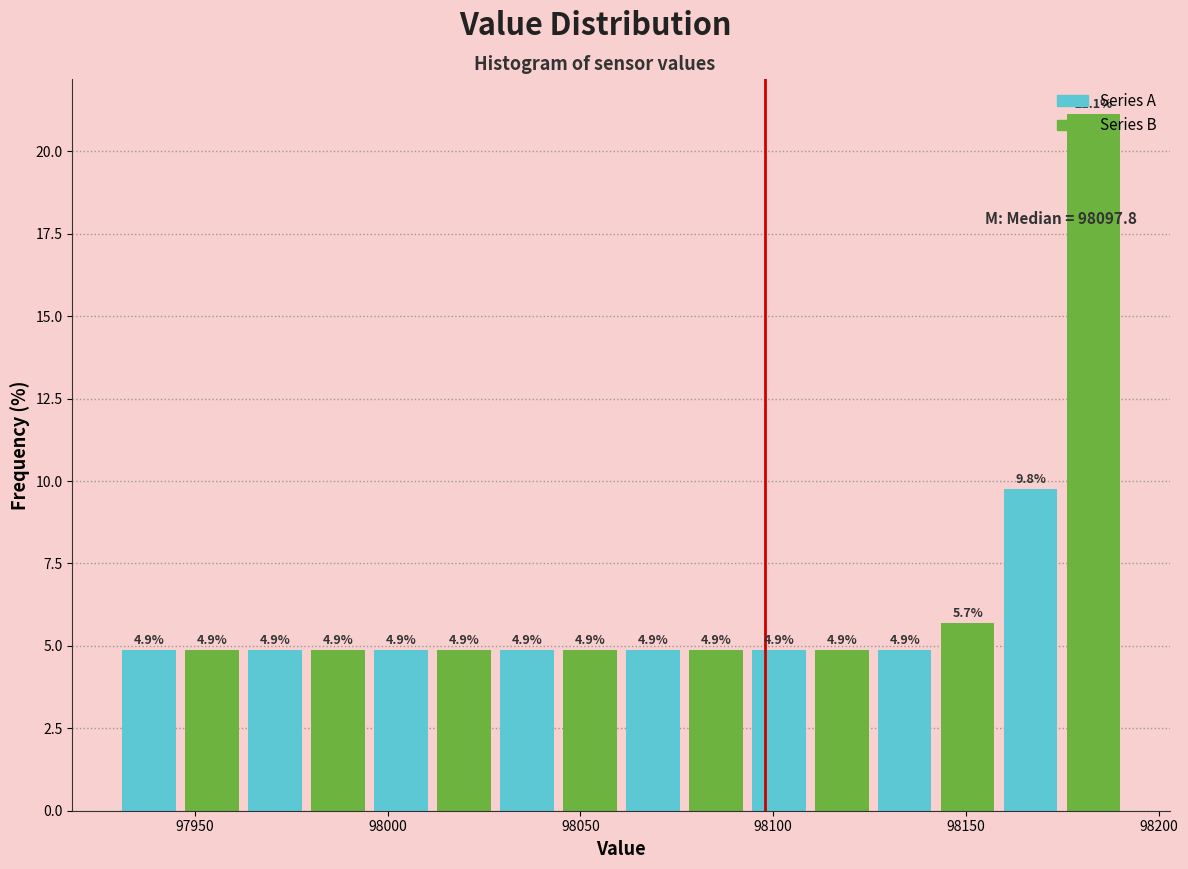

Read against the x-axis, roughly where is the centre of the tallest bar?

98185